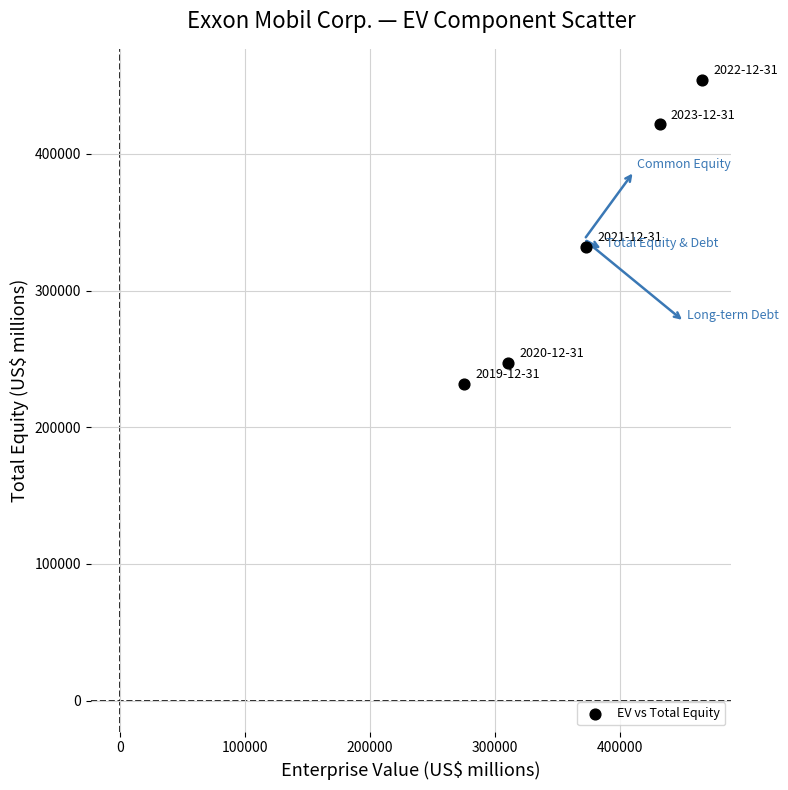

What is the range of X values (max minus min)?

190219